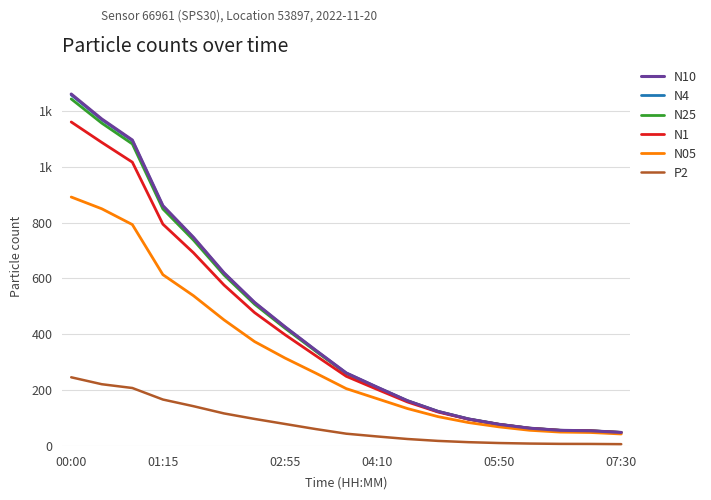

True or false: N4 and N25 intersect in this chart.

False